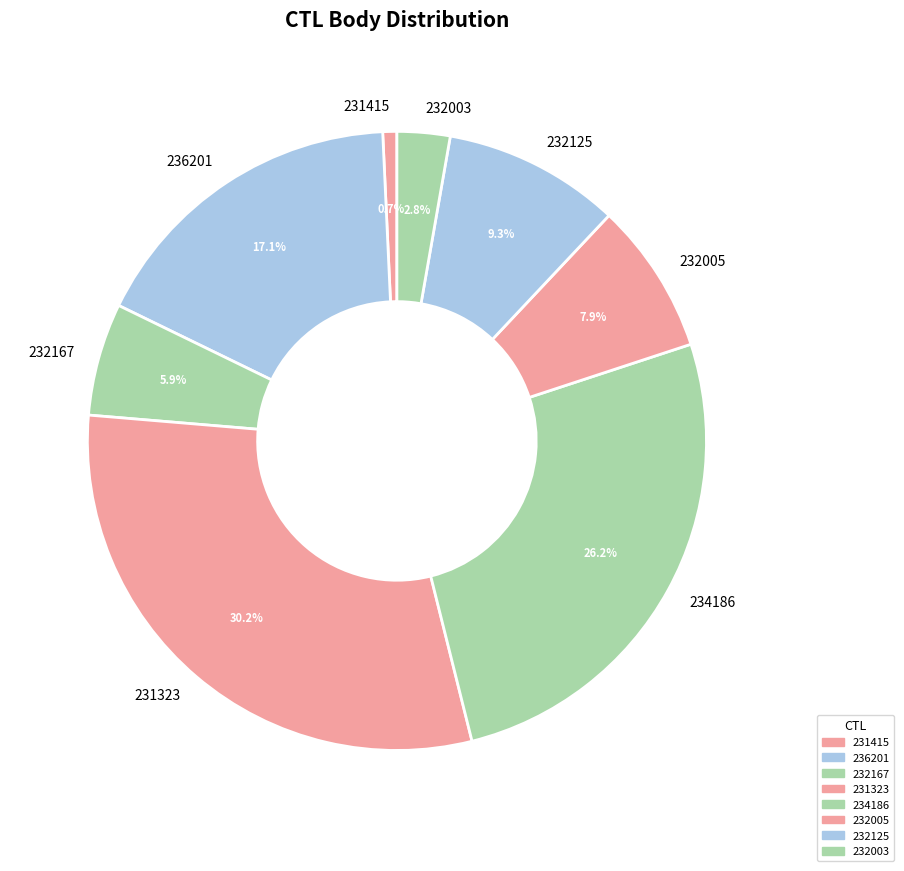

To the nearest percent, what is the difference between the 231323 and 231415 slice percentages?

29%